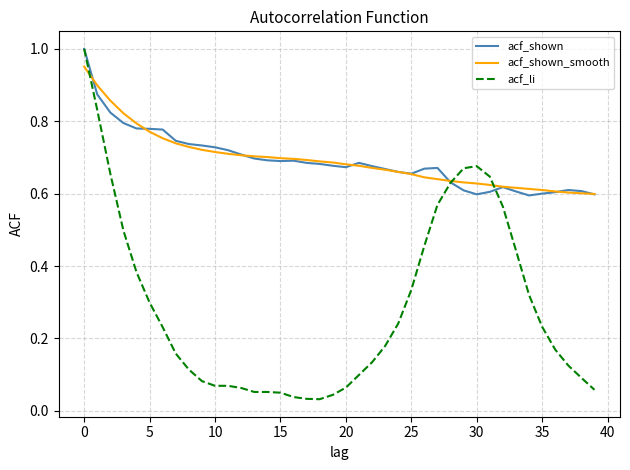

Which series has the widest spread of values?

acf_li